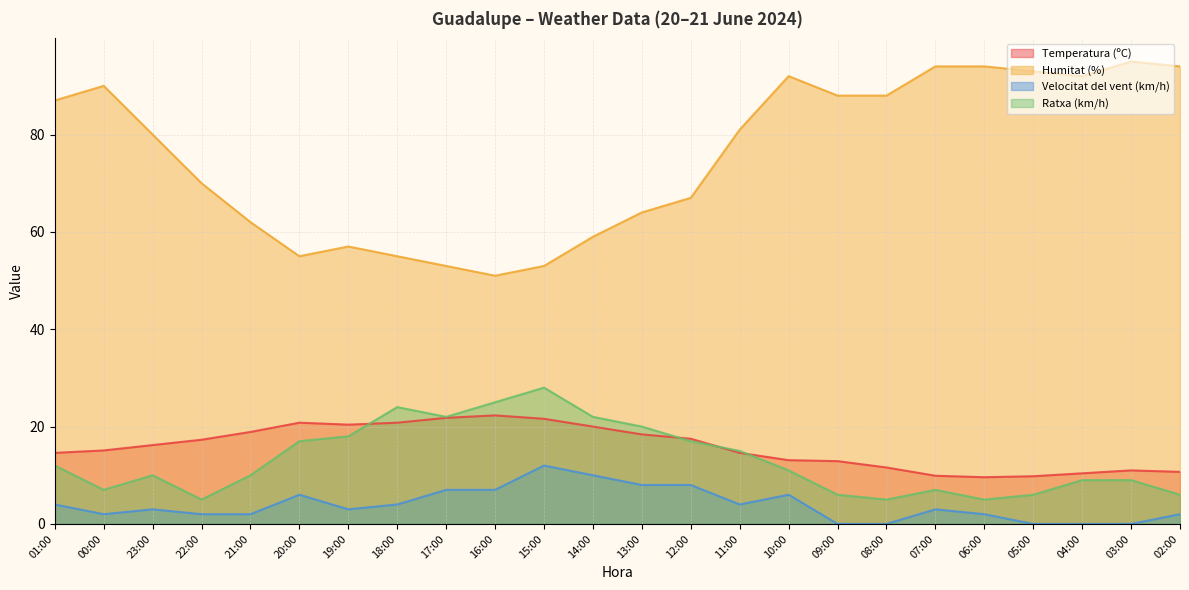

Where is the first local minimum for Ratxa (km/h)?

00:00